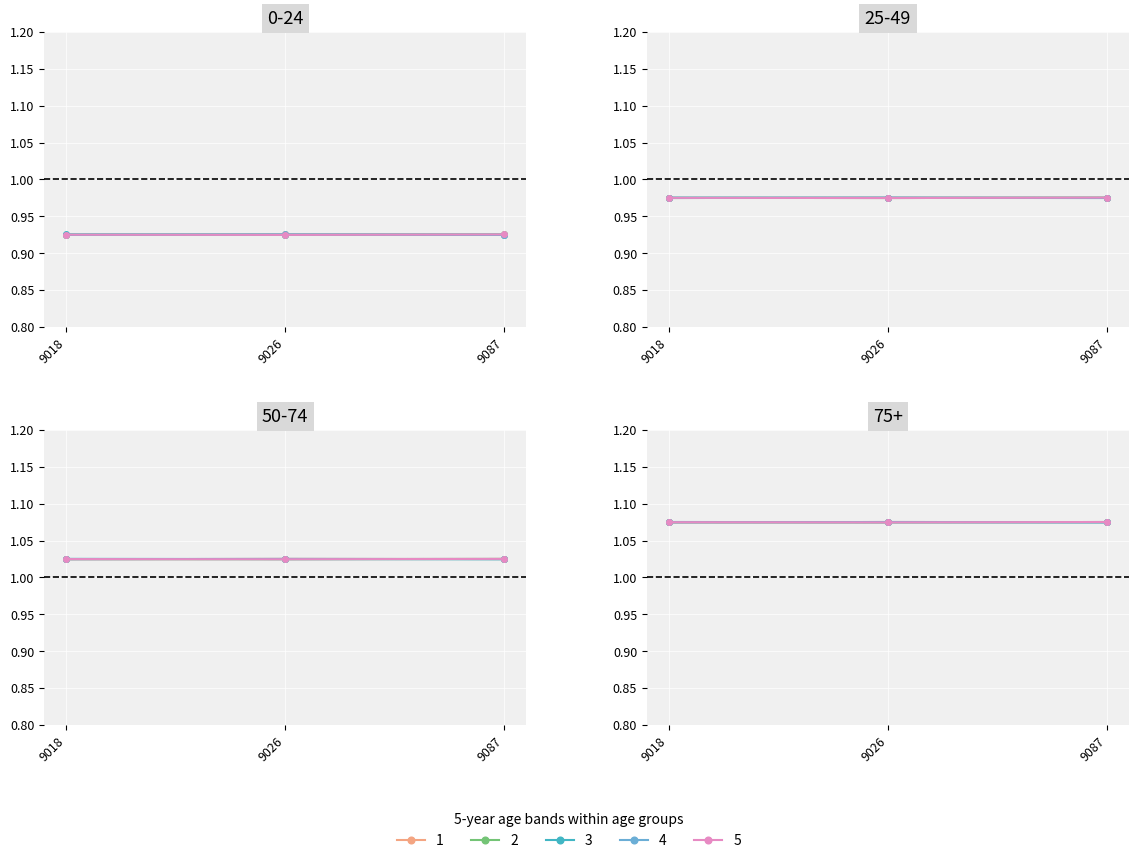

What is the highest value of the 3 series?

0.9